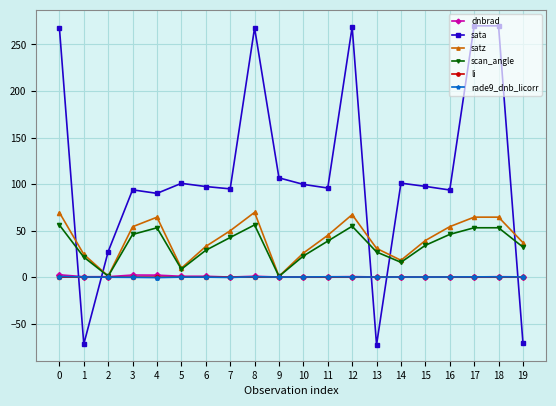

At which category does satz reach its first local valley?

2